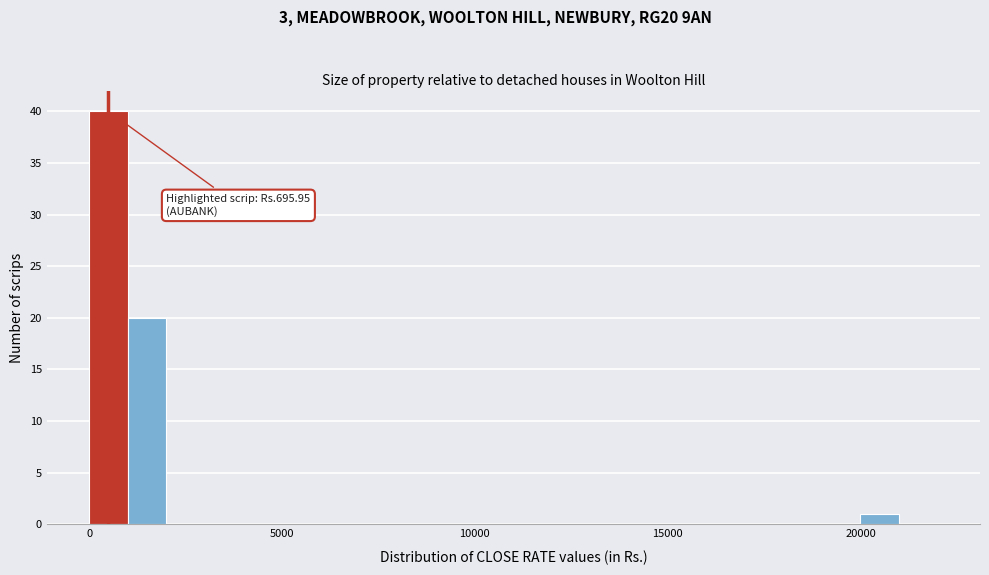

Around what value on the x-axis is the tallest bar? Give the approximate position of its centre, as read against the axis.

500